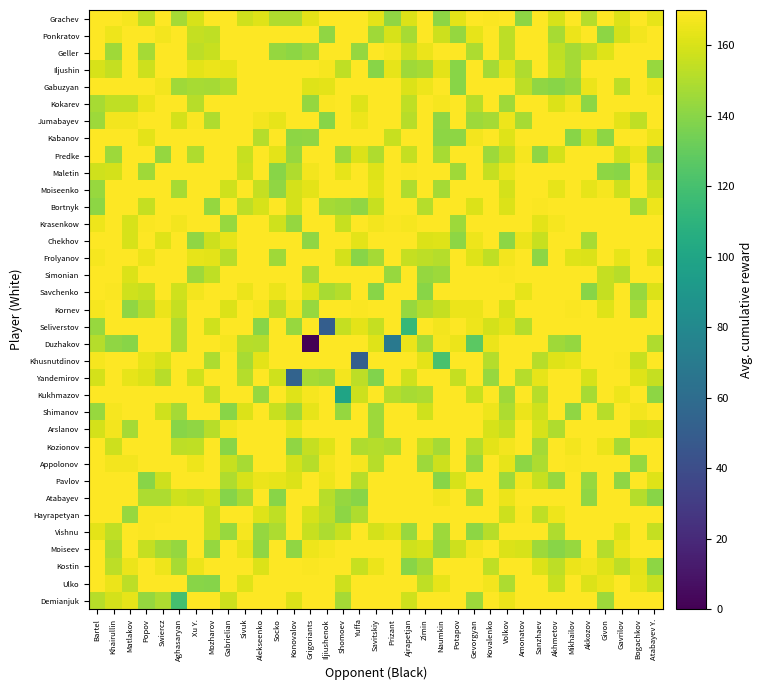

How many data points does each series have?

35